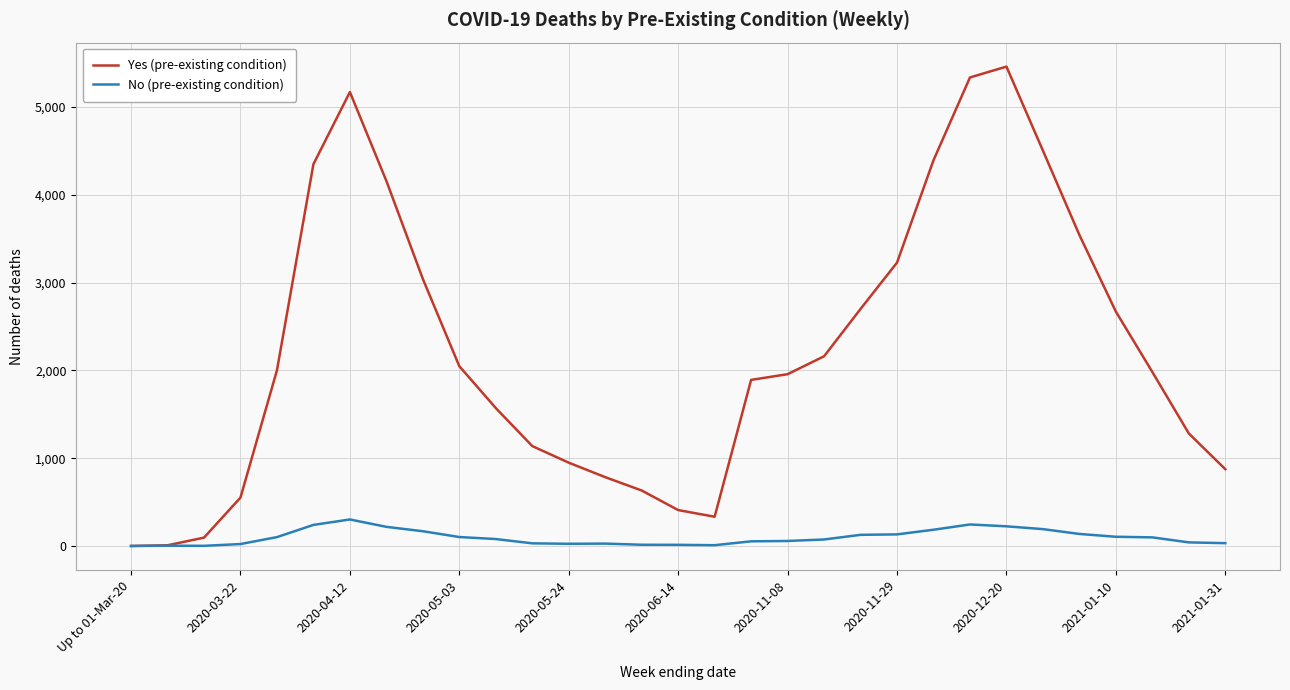

Rank the series by their average value, from highest to lowest.

Yes (pre-existing condition), No (pre-existing condition)